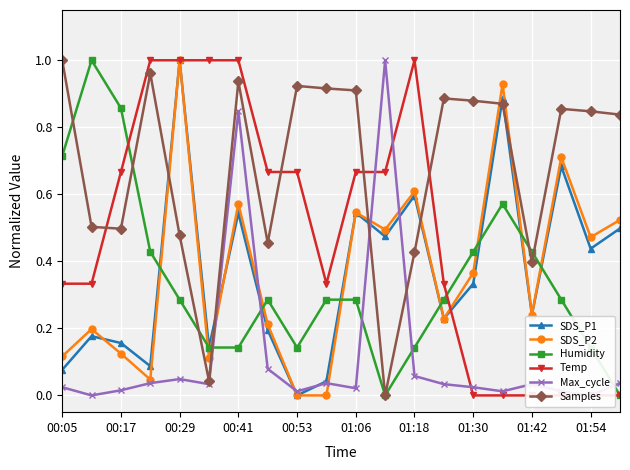

True or false: SDS_P1 and Samples cross at least once.

True